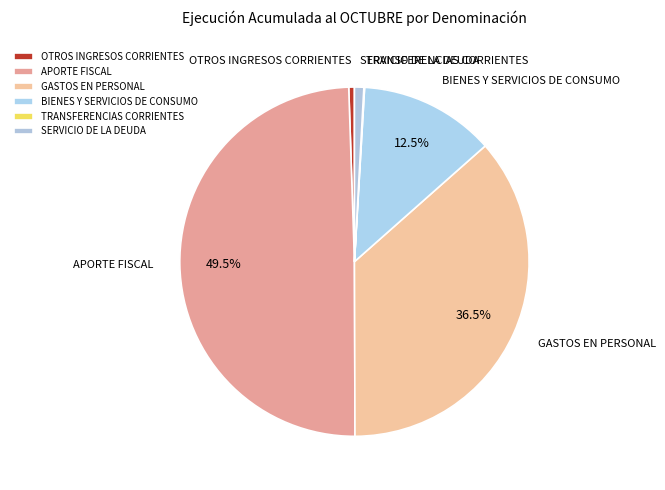

Is OTROS INGRESOS CORRIENTES the majority of the pie?

No